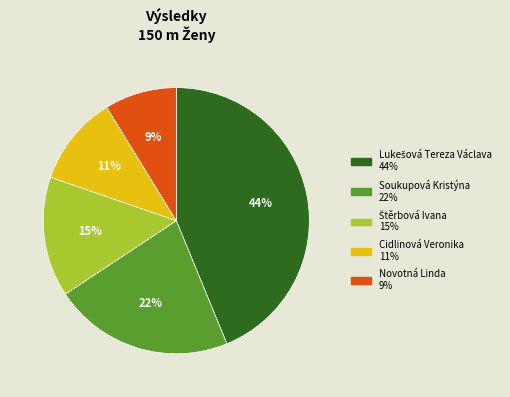

Is Cidlinová Veronika the majority of the pie?

No